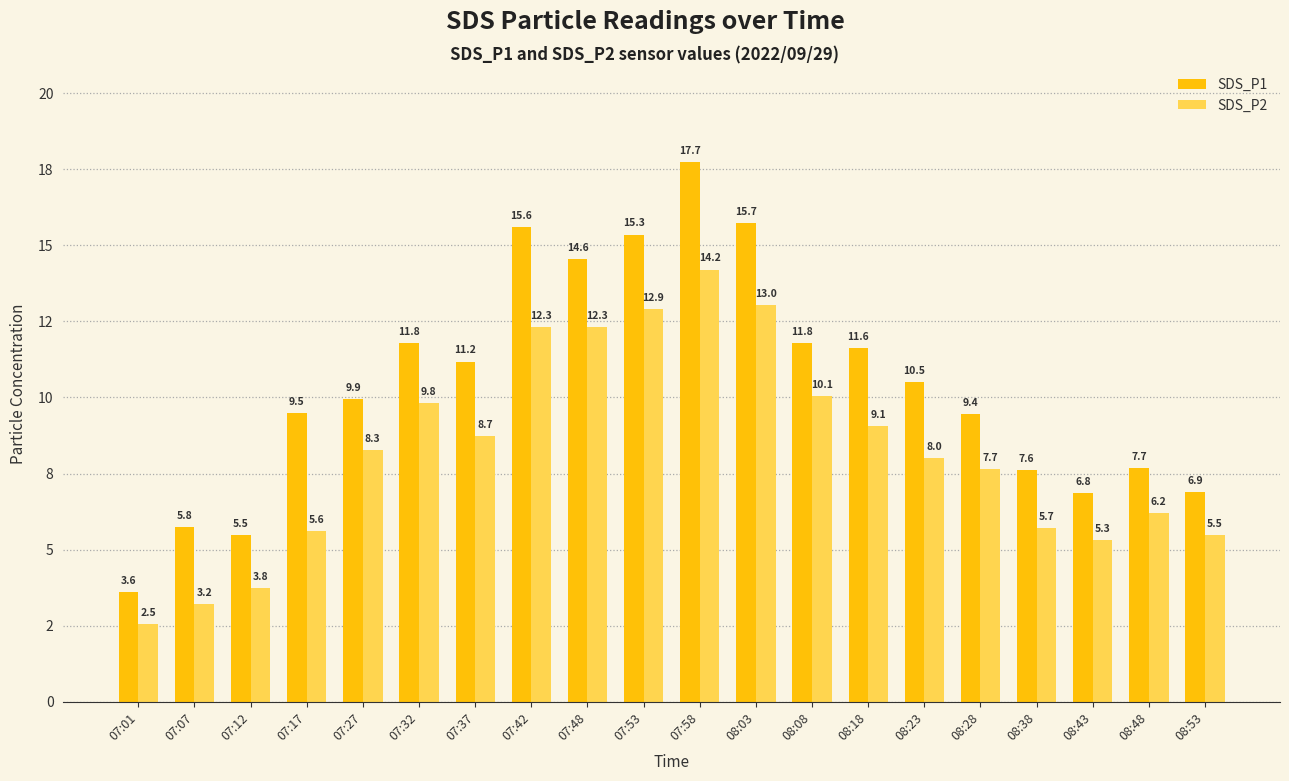

Which category has the lowest value in the SDS_P1 series?

07:01